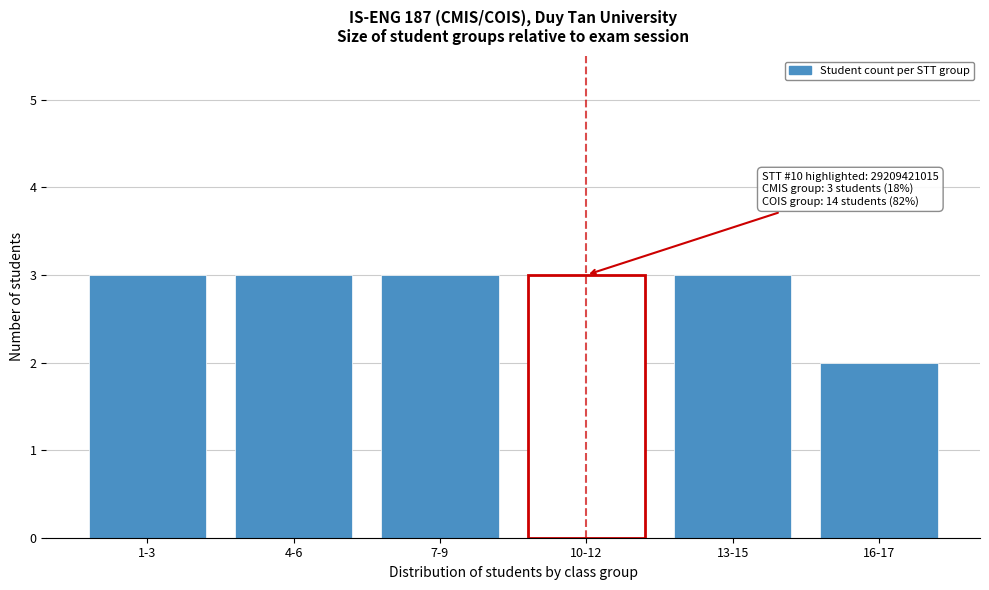

Reading left to right, what are all the values shown in this chart?

1-3=3	4-6=3	7-9=3	10-12=3	13-15=3	16-17=2